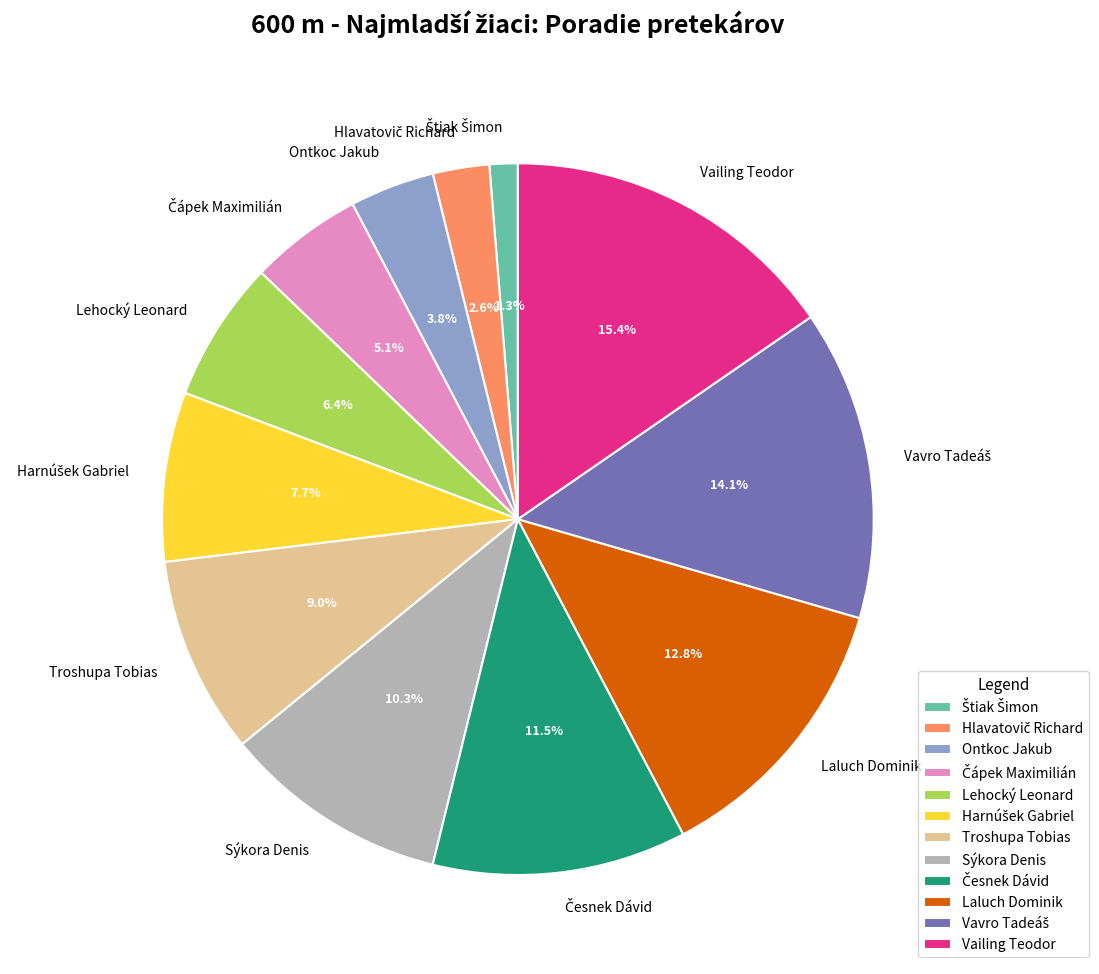

Which slice is the largest?

Vailing Teodor